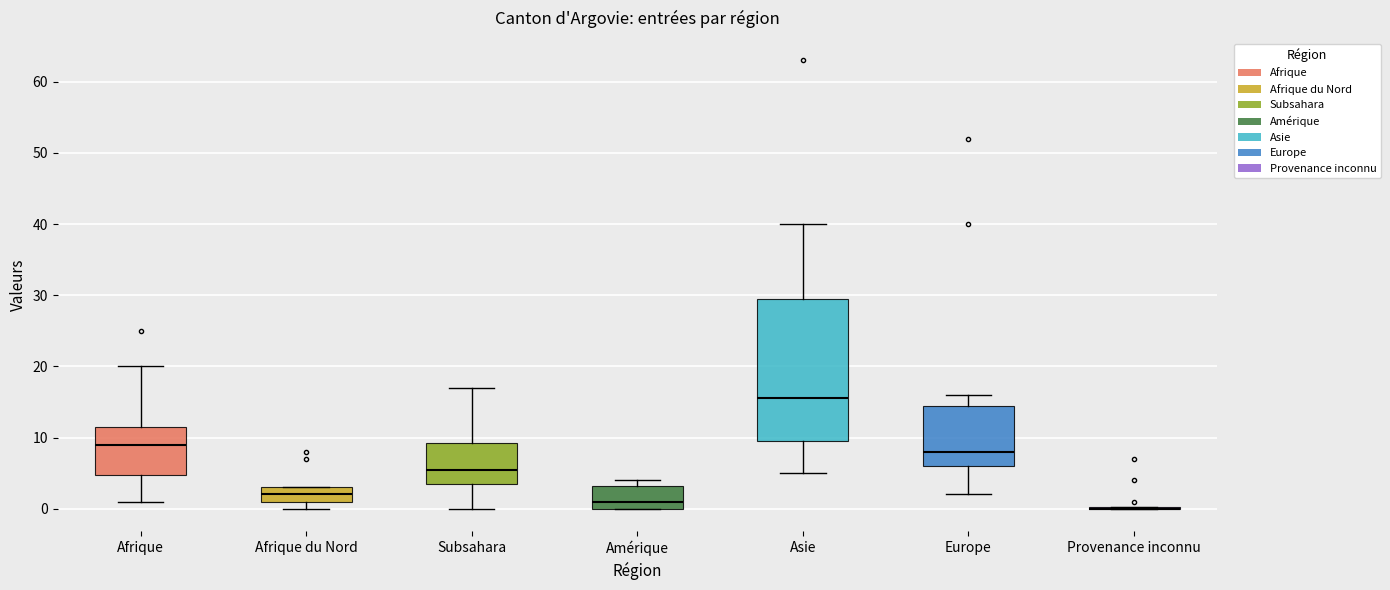

Comparing the boxes themselves (not the whiskers), which one is the tallest?

Asie